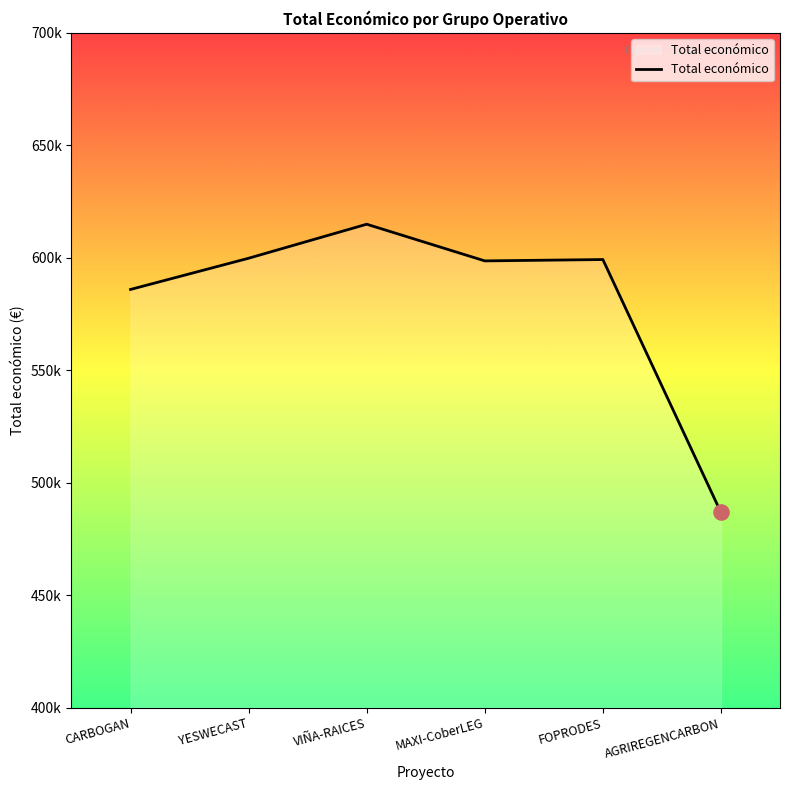

Is this an area chart (filled region under the line)?

Yes